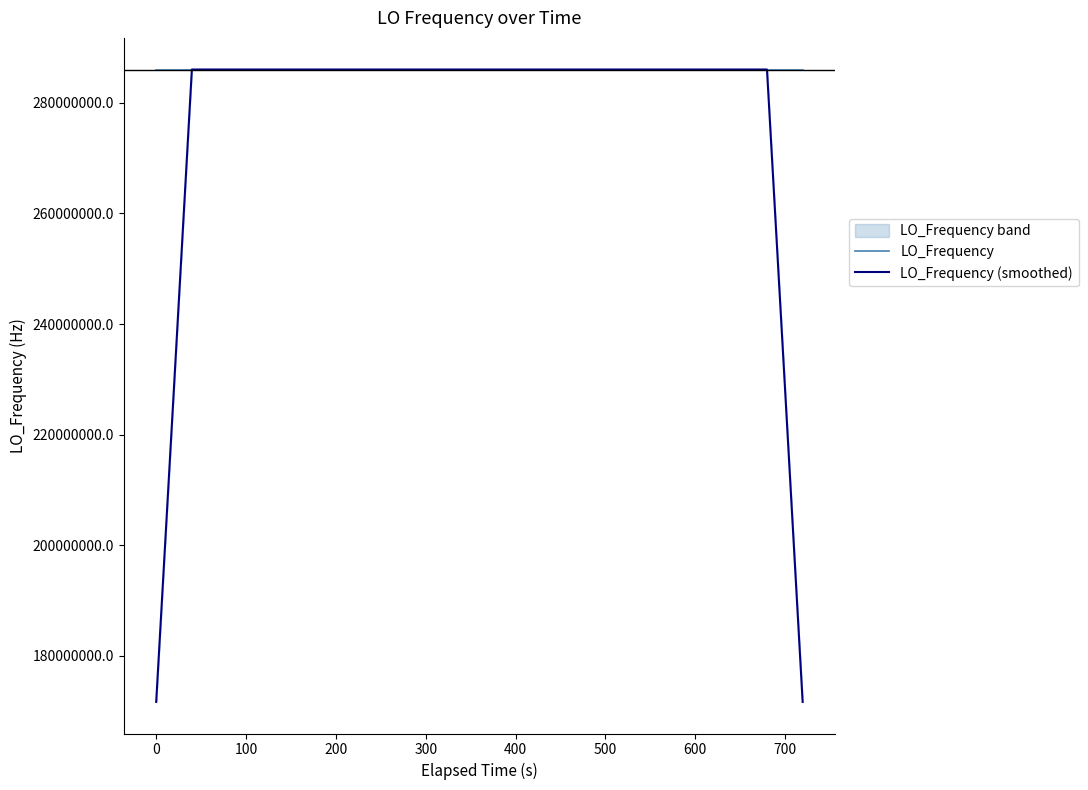

Rank the series at 600 from highest to lowest value.

LO_Frequency, LO_Frequency (smoothed)